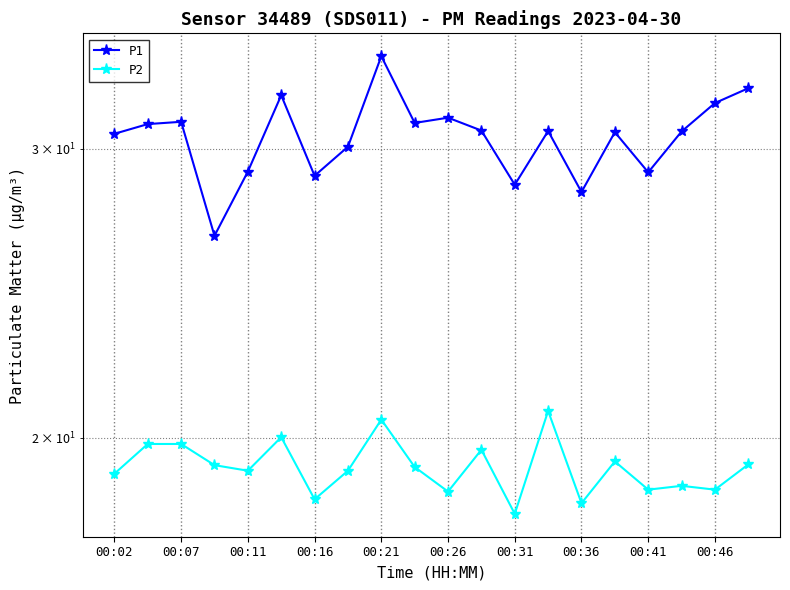

What is the difference between the maximum and minimum values in the P1 series?

7.6